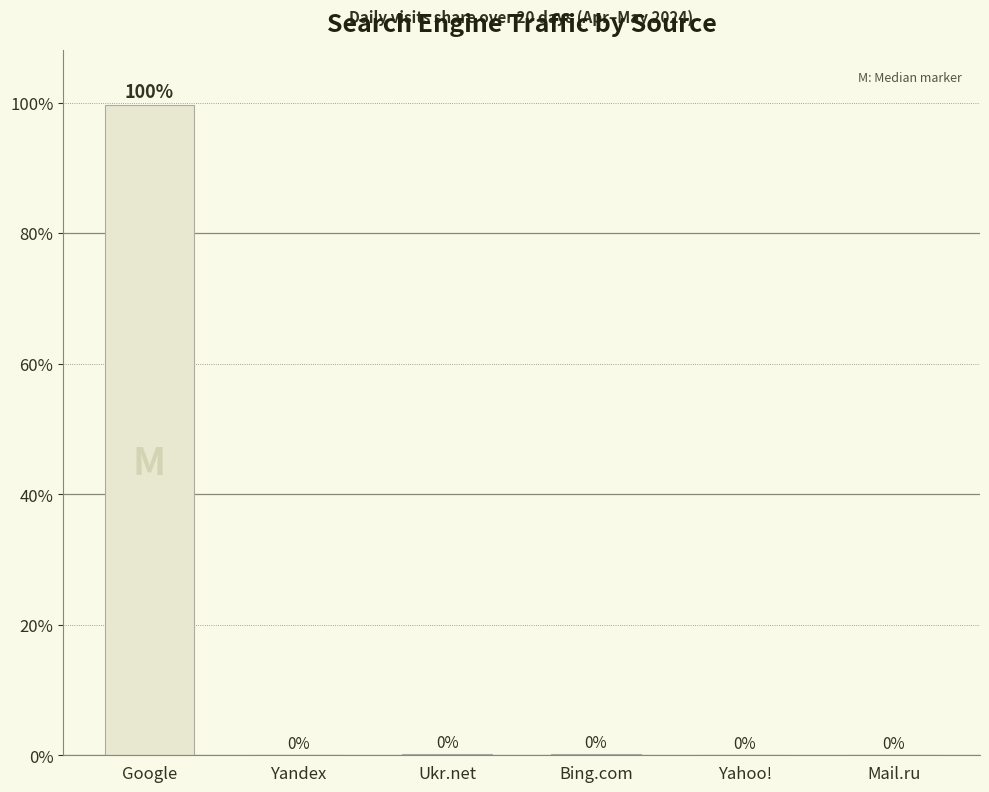

What is the sum of all values?

100.0